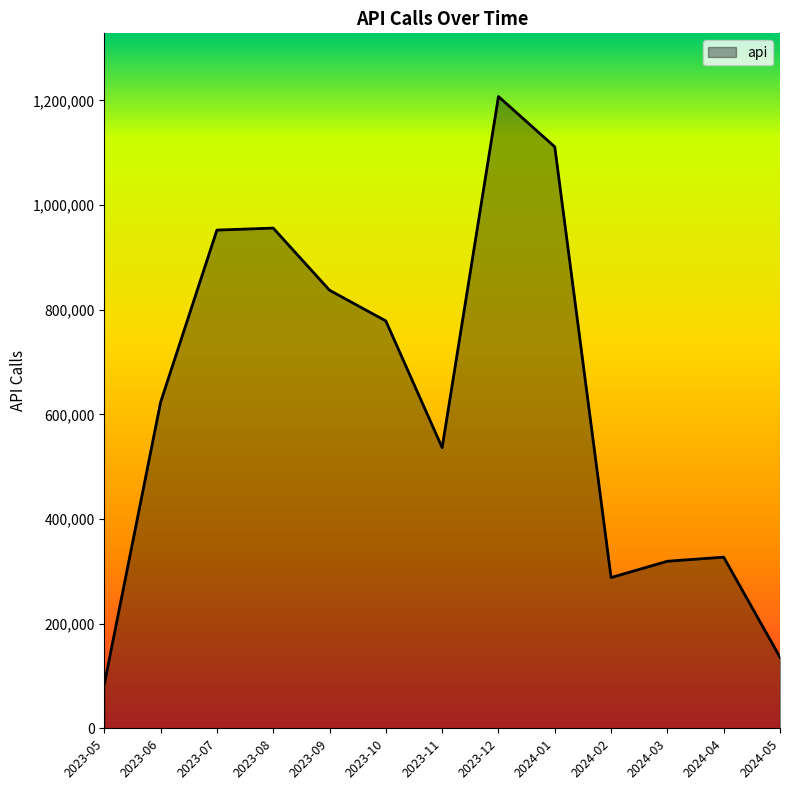

How many lines are shown in the chart?

1